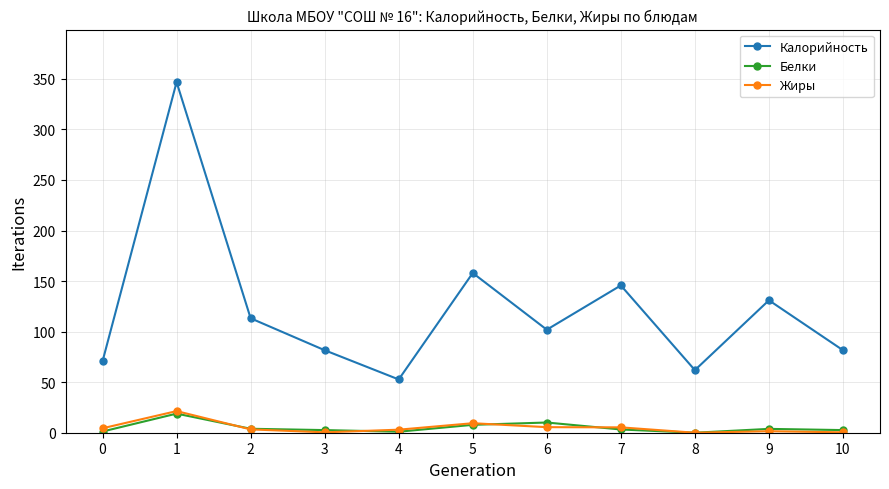

What is the difference between the highest and lowest values at 1?

327.9